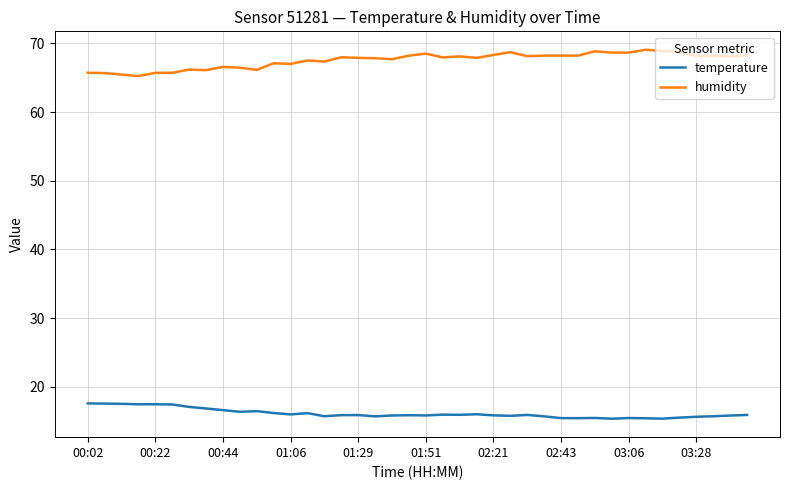

How many series are shown in this chart?

2